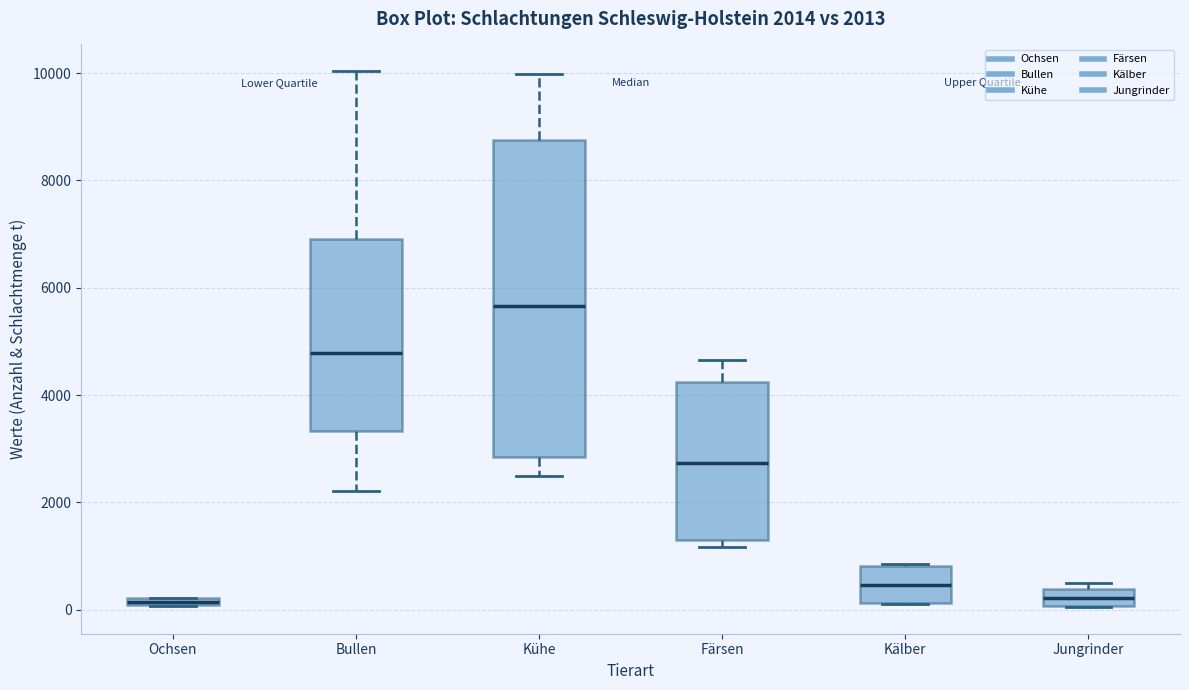

Which box has the highest median line?

Kühe